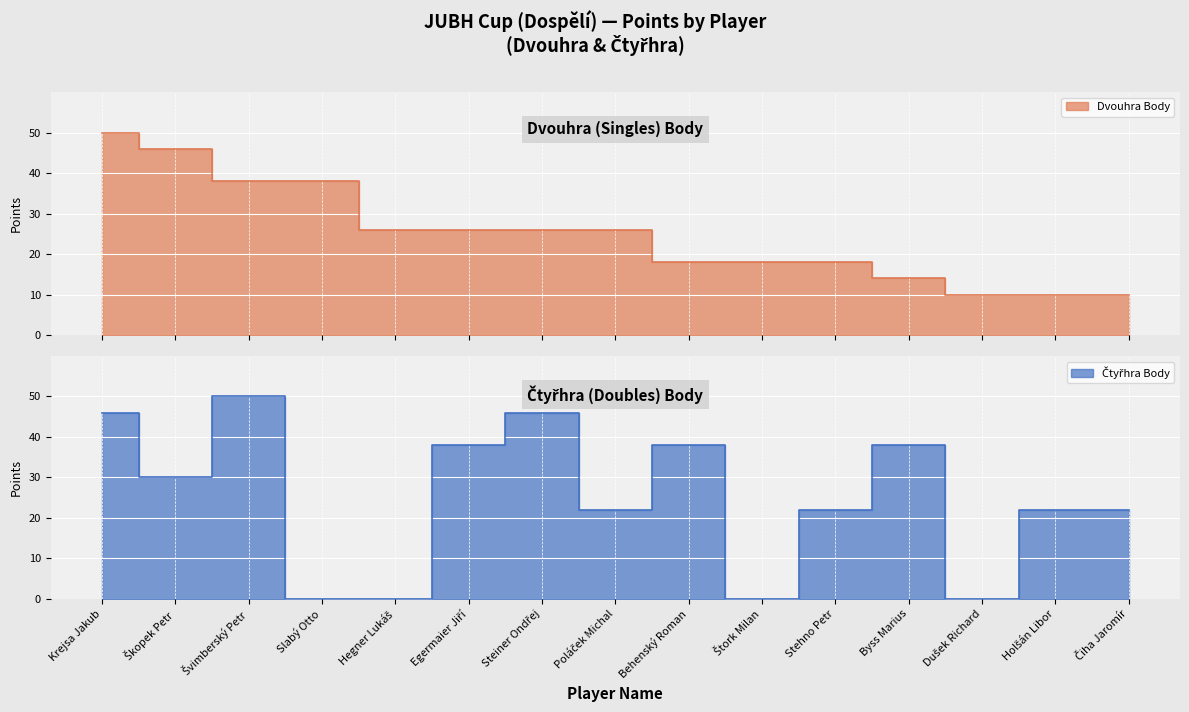

At which label does Čtyřhra Body first exceed 22?

Krejsa Jakub